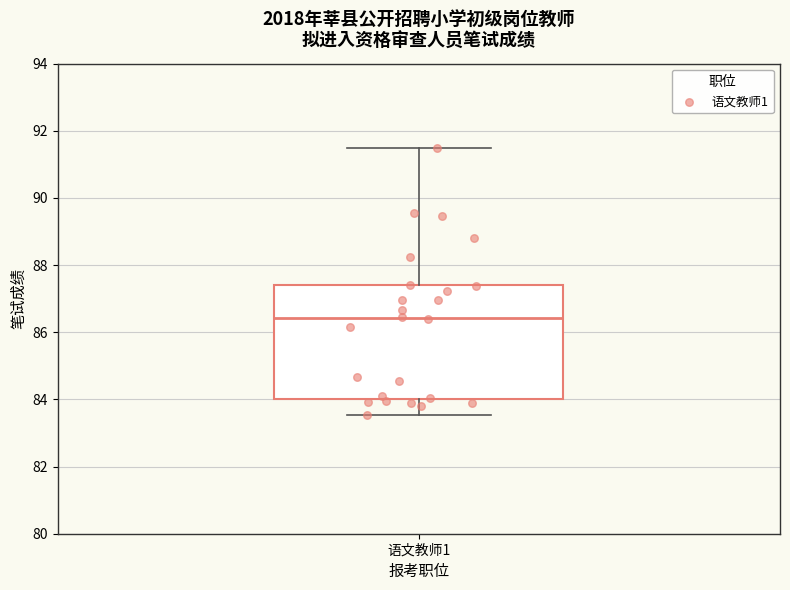

Read this box plot against the y-axis: the position of the median line, the range covered by the box, and the ends of both whiskers. The values are not printed on the chart, so give them approximately, as read against the axis.

median 86.4, box 84.0 to 87.4, whiskers 83.6 to 91.4